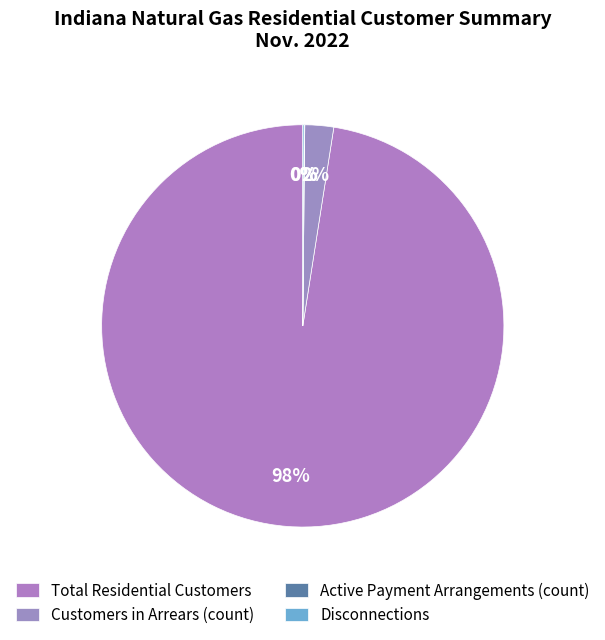

How many segments does this pie chart have?

4